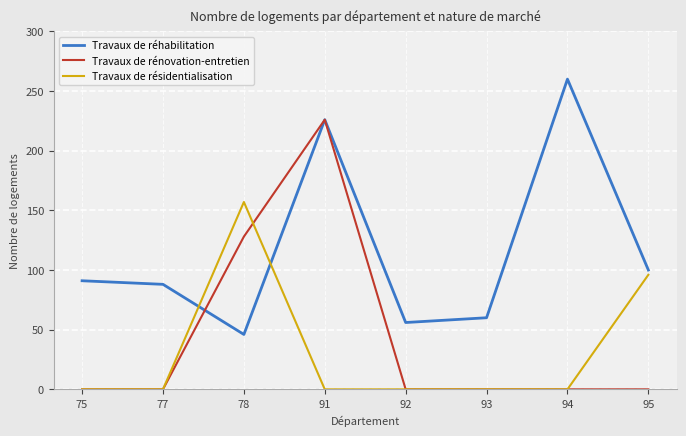

Where do Travaux de réhabilitation and Travaux de résidentialisation first cross each other?

77 and 78